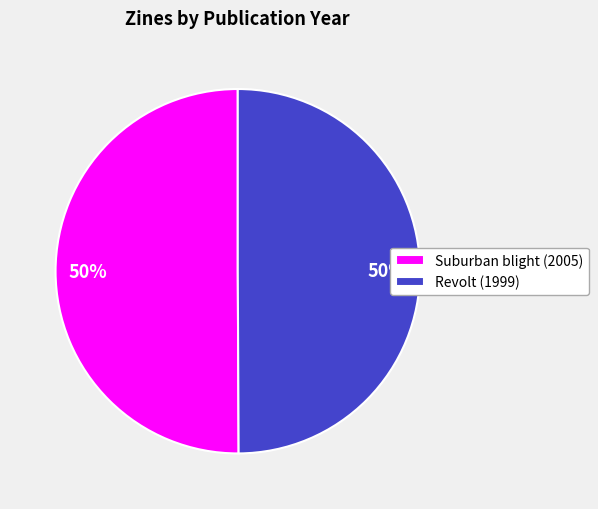

Count the number of slices in the pie.

2